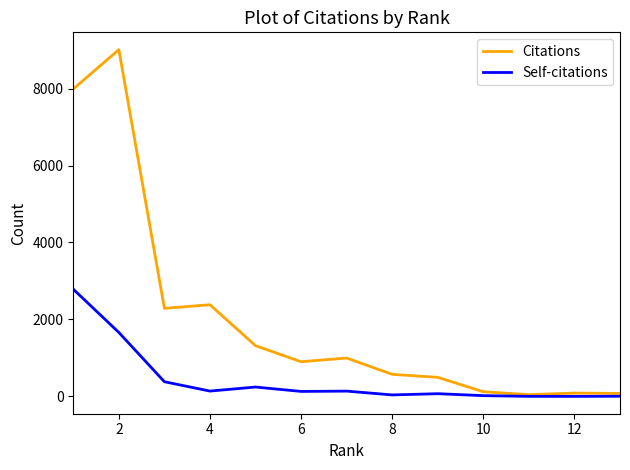

Which series has the largest range (max minus min)?

Citations